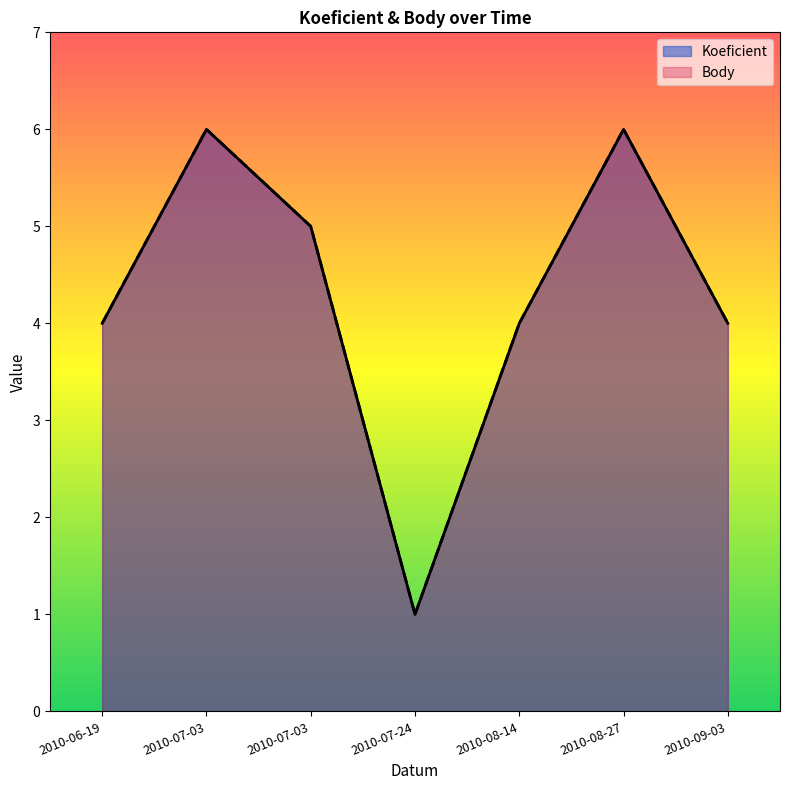

What is the label of the 2nd point from the right?

2010-08-27